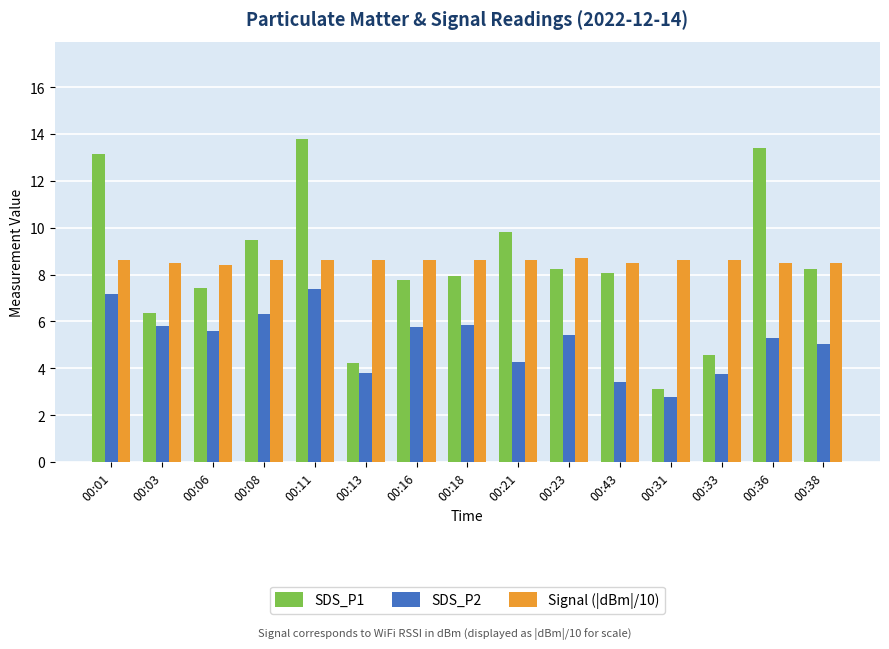

What is the total value across all series at 00:13?

16.6